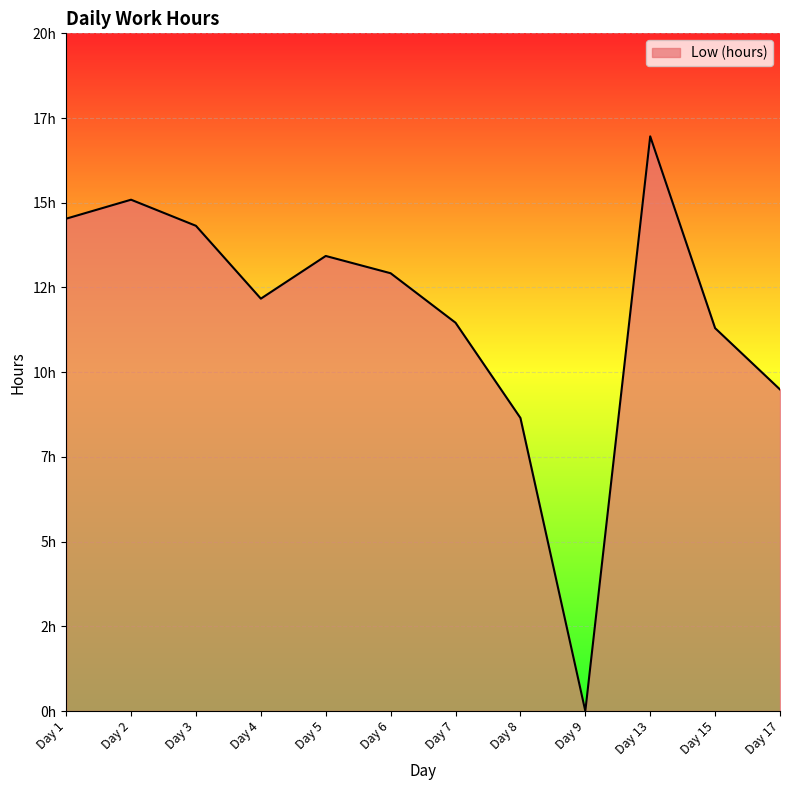

What is the change in value from Day 9 to Day 17?

+9.5